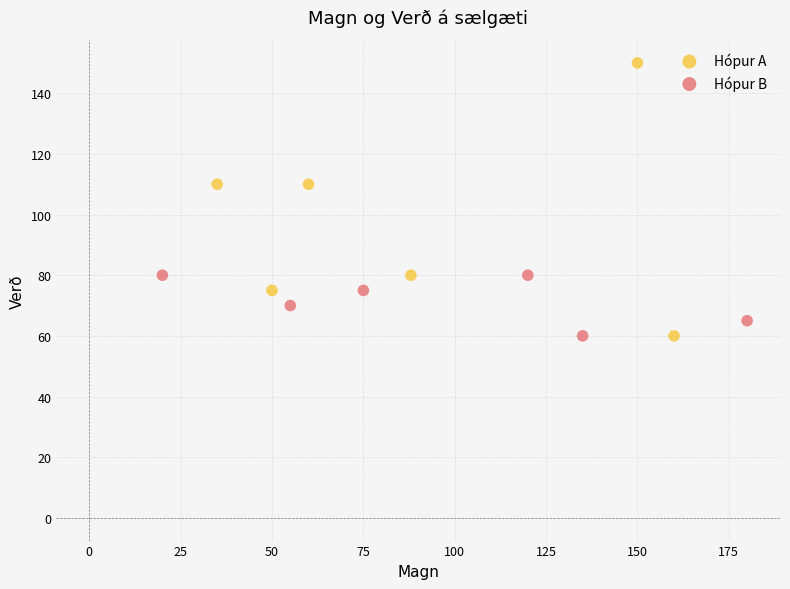

Which series has the widest spread of Y values?

Hópur A